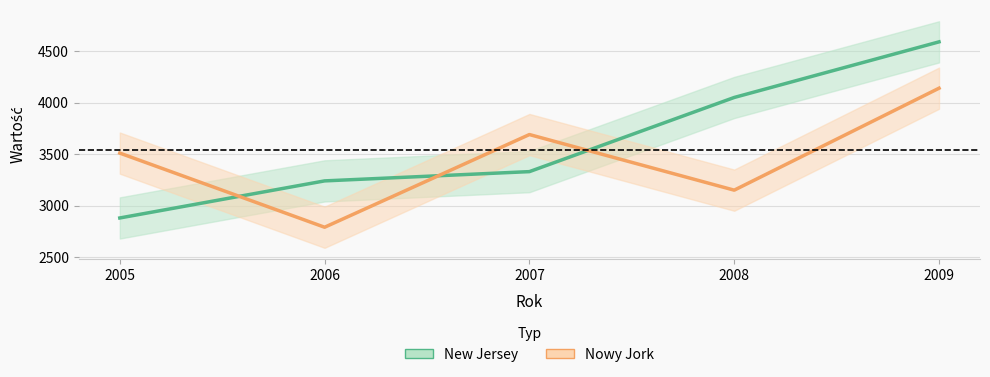

Is the value of Nowy Jork at 2006 greater than the value of New Jersey at 2009?

No